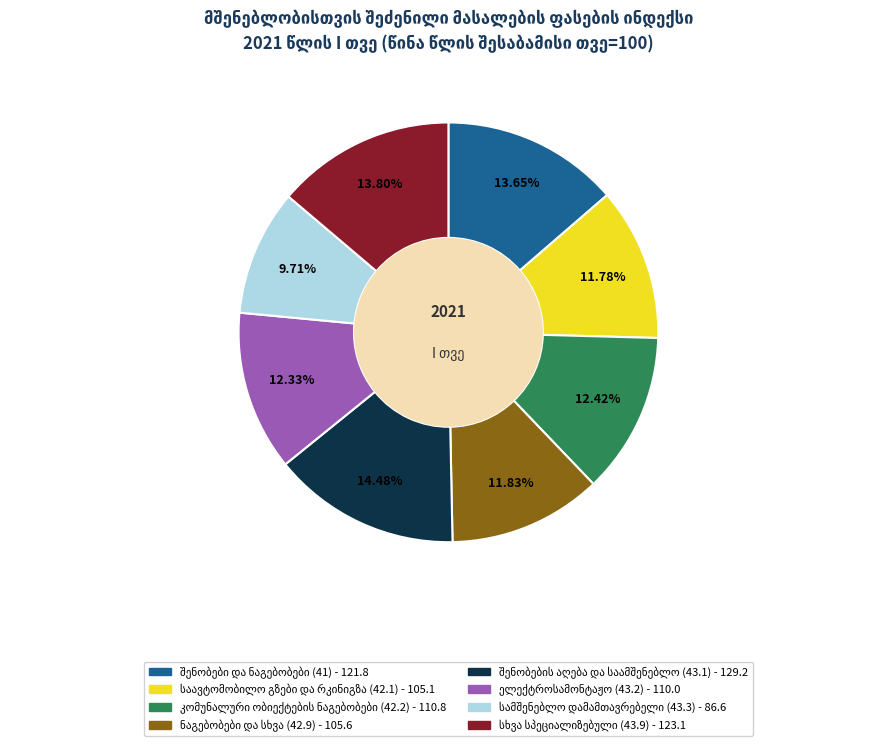

Is there a majority slice in this chart?

No